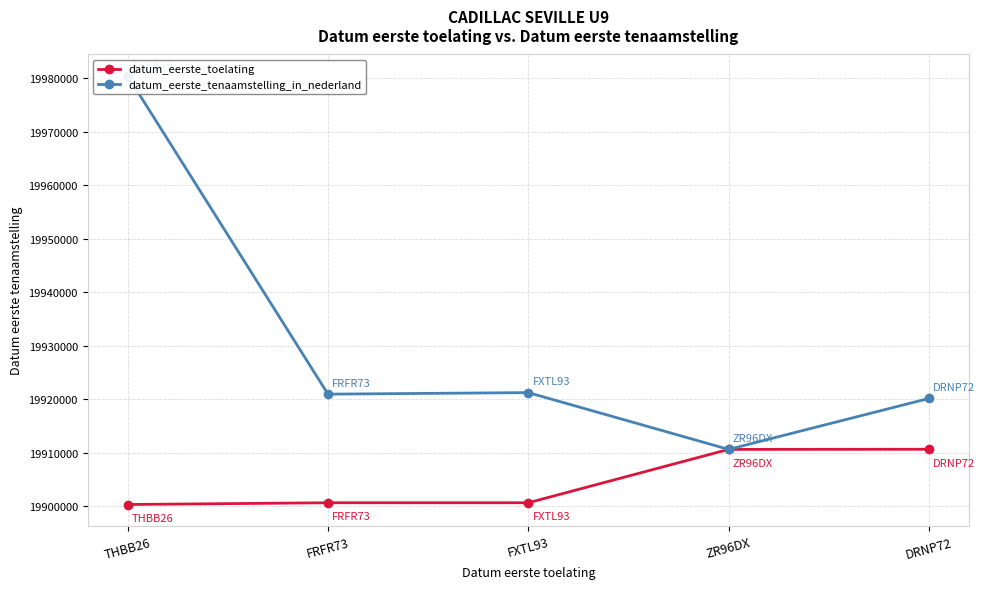

What is the difference between the maximum and minimum values in the datum_eerste_tenaamstelling_in_nederland series?

69811